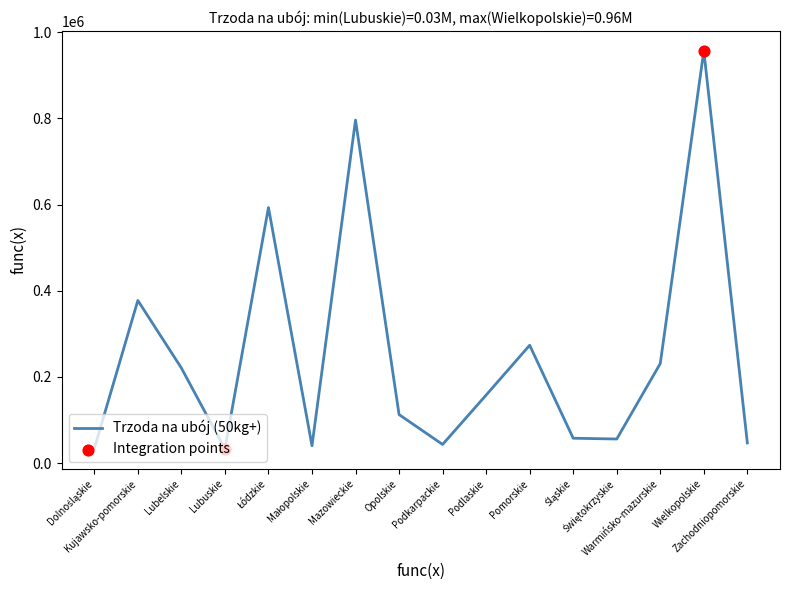

What is the difference between the maximum and minimum values?

924140